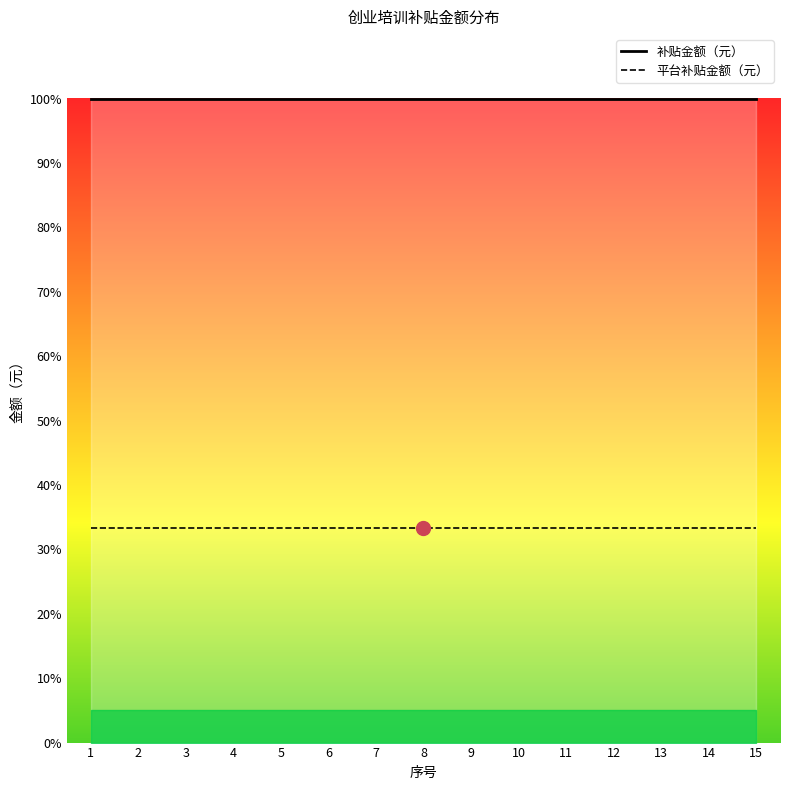

Reading left to right, list all the values displayed in this chart.

补贴金额（元）: 100.0	100.0	100.0	100.0	100.0	100.0	100.0	100.0	100.0	100.0	100.0	100.0	100.0	100.0	100.0
平台补贴金额（元）: 33.3	33.3	33.3	33.3	33.3	33.3	33.3	33.3	33.3	33.3	33.3	33.3	33.3	33.3	33.3